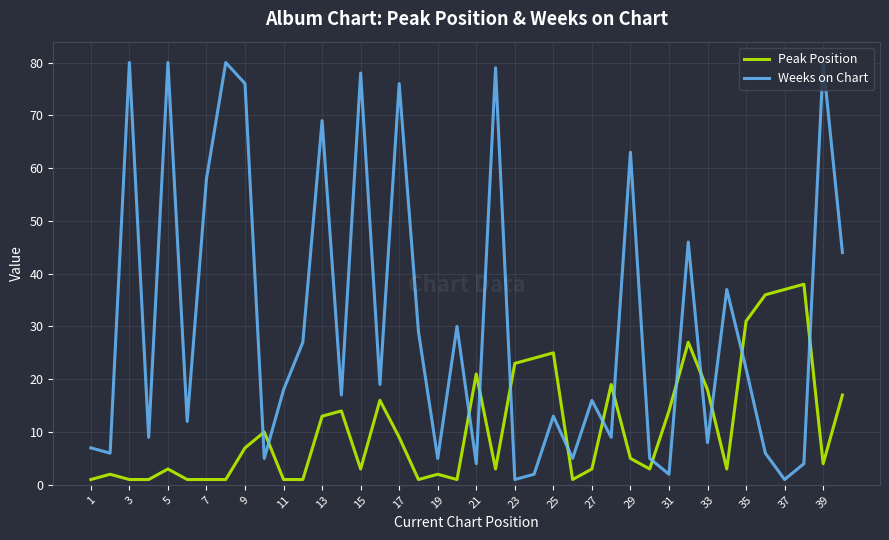

What is the difference between the maximum and minimum values in the Peak Position series?

37